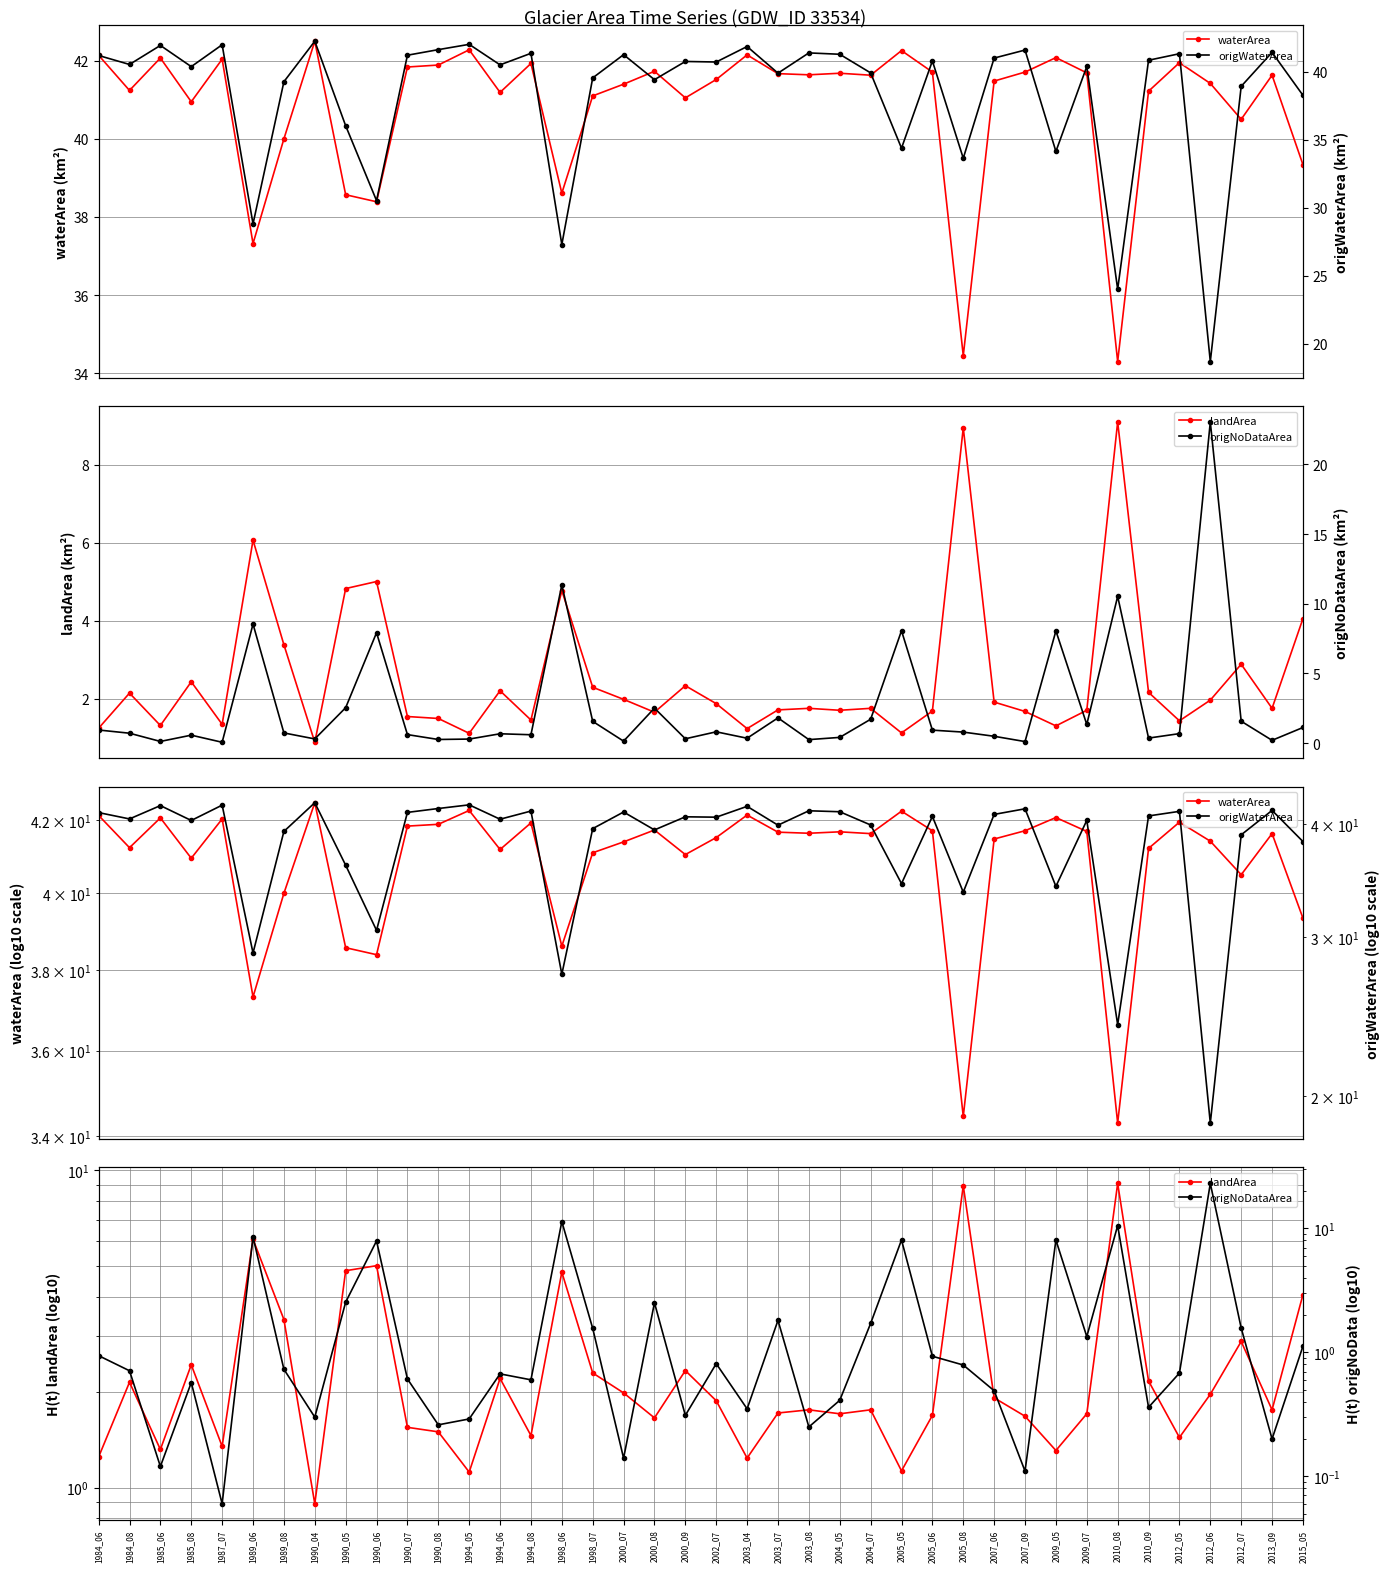

Reading right to left, list all the values displayed in this chart.

waterArea: 2015_05=39.3	2013_09=41.6	2012_07=40.5	2012_06=41.4	2012_05=42.0	2010_09=41.2	2010_08=34.3	2009_07=41.7	2009_05=42.1	2007_09=41.7	2007_06=41.5	2005_08=34.5	2005_06=41.7	2005_05=42.3	2004_07=41.6	2004_05=41.7	2003_08=41.6	2003_07=41.7	2003_04=42.1	2002_07=41.5	2000_09=41.0	2000_08=41.7	2000_07=41.4	1998_07=41.1	1998_06=38.6	1994_08=41.9	1994_06=41.2	1994_05=42.3	1990_08=41.9	1990_07=41.8	1990_06=38.4	1990_05=38.6	1990_04=42.5	1989_08=40.0	1989_06=37.3	1987_07=42.0	1985_08=41.0	1985_06=42.1	1984_08=41.2	1984_06=42.1
landArea: 2015_05=4.1	2013_09=1.8	2012_07=2.9	2012_06=2.0	2012_05=1.4	2010_09=2.2	2010_08=9.1	2009_07=1.7	2009_05=1.3	2007_09=1.7	2007_06=1.9	2005_08=8.9	2005_06=1.7	2005_05=1.1	2004_07=1.8	2004_05=1.7	2003_08=1.8	2003_07=1.7	2003_04=1.2	2002_07=1.9	2000_09=2.3	2000_08=1.7	2000_07=2.0	1998_07=2.3	1998_06=4.8	1994_08=1.5	1994_06=2.2	1994_05=1.1	1990_08=1.5	1990_07=1.6	1990_06=5.0	1990_05=4.8	1990_04=0.9	1989_08=3.4	1989_06=6.1	1987_07=1.4	1985_08=2.4	1985_06=1.3	1984_08=2.1	1984_06=1.2
origWaterArea: 2015_05=38.3	2013_09=41.4	2012_07=38.9	2012_06=18.7	2012_05=41.3	2010_09=40.9	2010_08=24.0	2009_07=40.4	2009_05=34.1	2007_09=41.6	2007_06=41.0	2005_08=33.6	2005_06=40.8	2005_05=34.4	2004_07=39.9	2004_05=41.3	2003_08=41.4	2003_07=39.9	2003_04=41.9	2002_07=40.7	2000_09=40.8	2000_08=39.4	2000_07=41.3	1998_07=39.6	1998_06=27.3	1994_08=41.4	1994_06=40.5	1994_05=42.0	1990_08=41.6	1990_07=41.2	1990_06=30.5	1990_05=36.0	1990_04=42.3	1989_08=39.3	1989_06=28.8	1987_07=42.0	1985_08=40.4	1985_06=42.0	1984_08=40.5	1984_06=41.2
origNoDataArea: 2015_05=1.1	2013_09=0.2	2012_07=1.6	2012_06=23.0	2012_05=0.7	2010_09=0.4	2010_08=10.5	2009_07=1.3	2009_05=8.1	2007_09=0.1	2007_06=0.5	2005_08=0.8	2005_06=0.9	2005_05=8.1	2004_07=1.7	2004_05=0.4	2003_08=0.2	2003_07=1.8	2003_04=0.3	2002_07=0.8	2000_09=0.3	2000_08=2.5	2000_07=0.1	1998_07=1.6	1998_06=11.3	1994_08=0.6	1994_06=0.7	1994_05=0.3	1990_08=0.3	1990_07=0.6	1990_06=7.9	1990_05=2.5	1990_04=0.3	1989_08=0.7	1989_06=8.5	1987_07=0.1	1985_08=0.6	1985_06=0.1	1984_08=0.7	1984_06=0.9